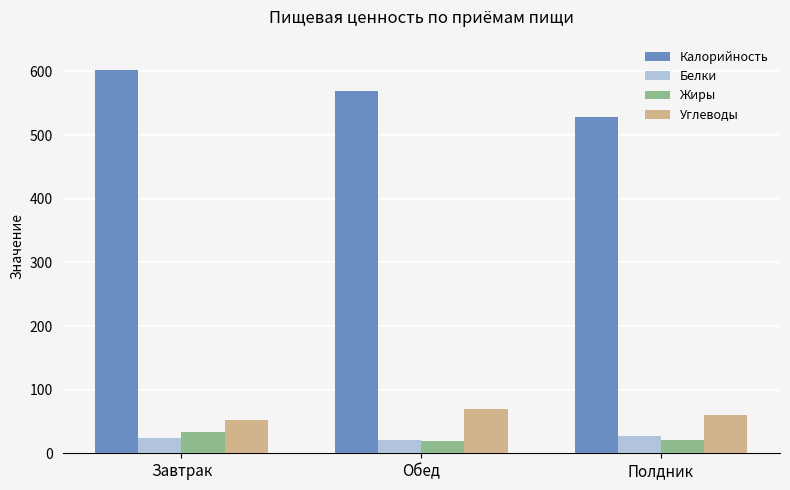

What is the label of the 2nd bar from the right?

Обед